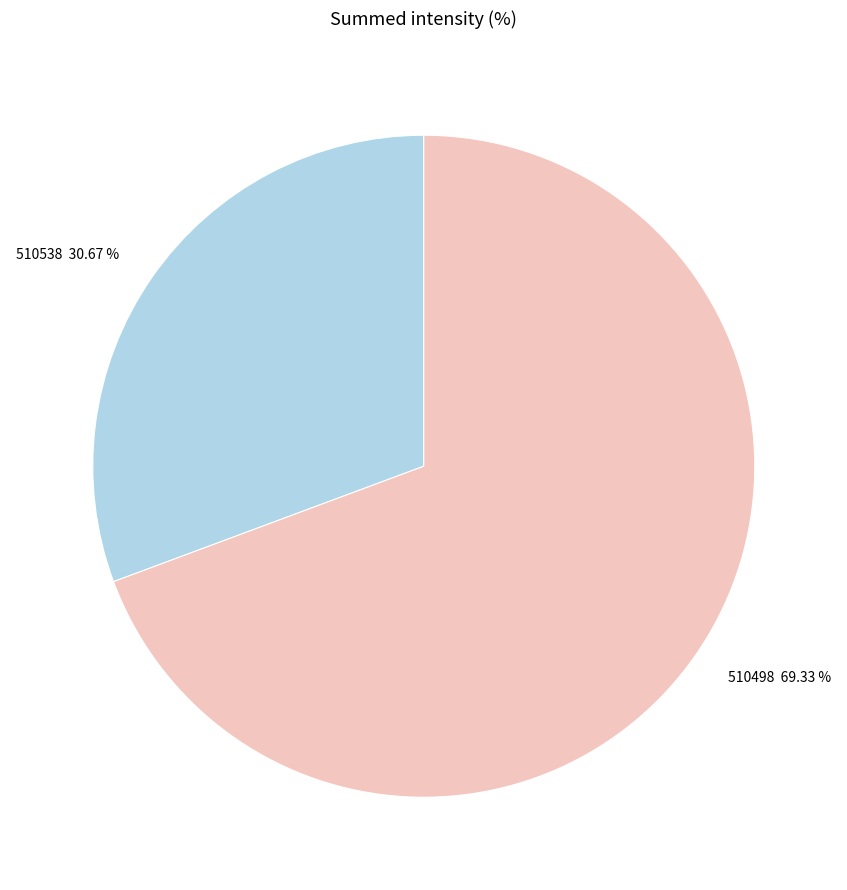

To the nearest percent, what is the difference between the 510538 and 510498 slice percentages?

39%